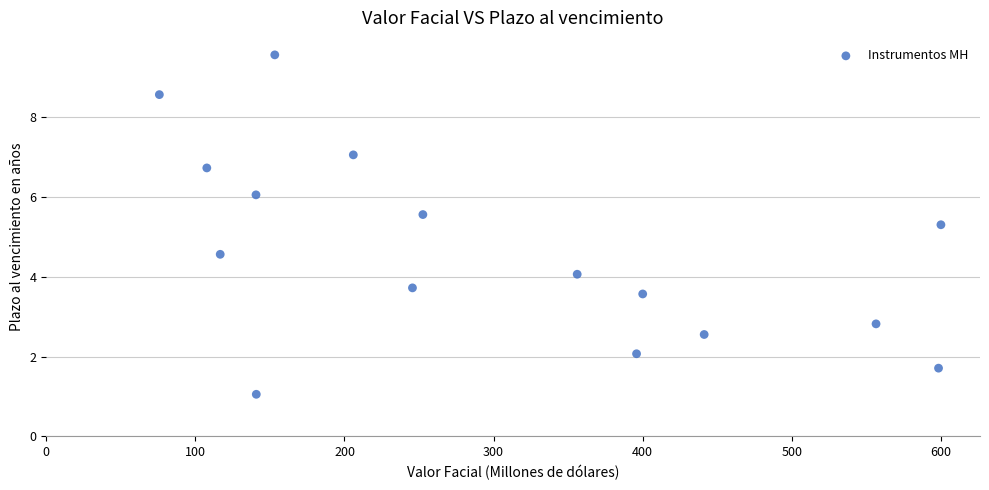

What Y value in the scatter plot is closest to 5?

5.3